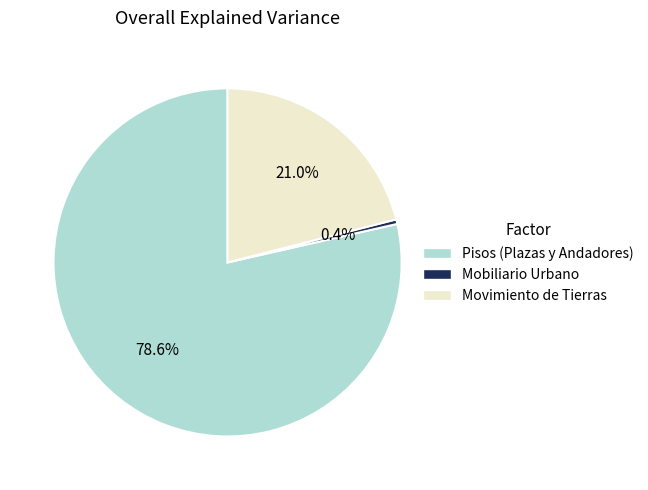

How many segments does this pie chart have?

3